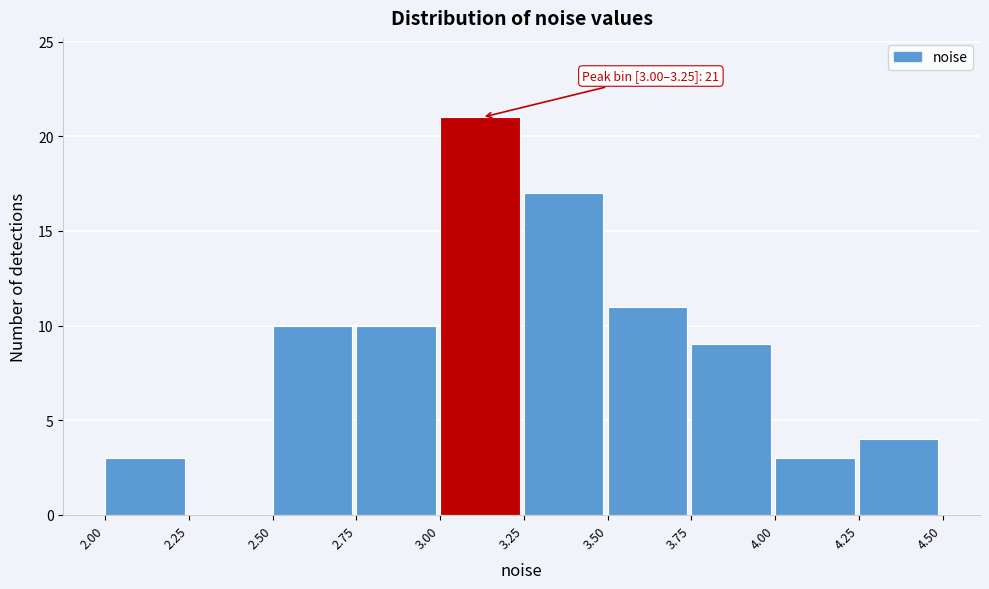

Which range on the x-axis has the tallest bar?

3.00 to 3.25